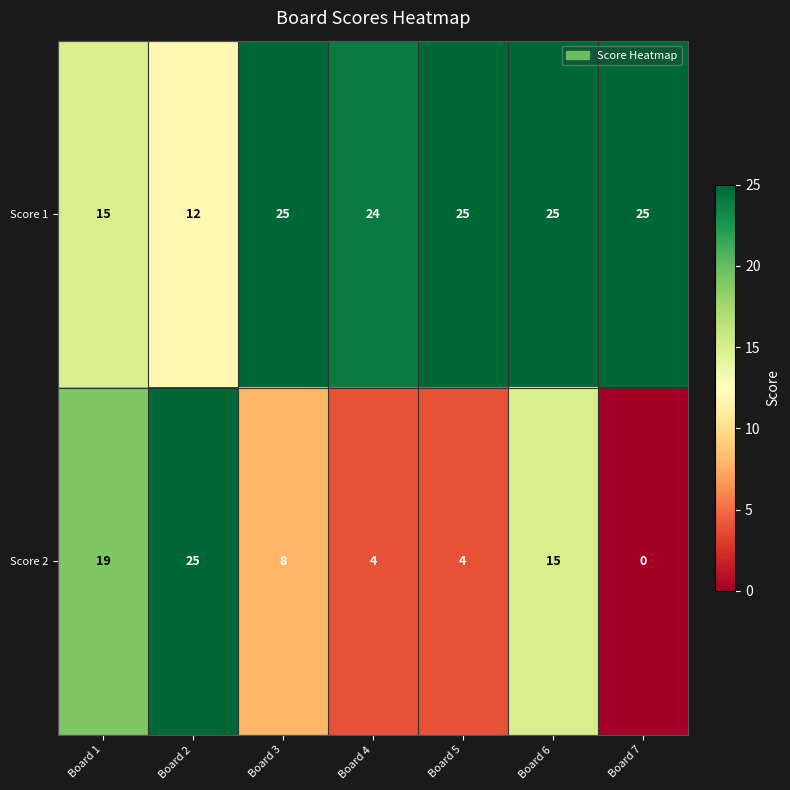

Which series has the largest total across all categories?

Score 1